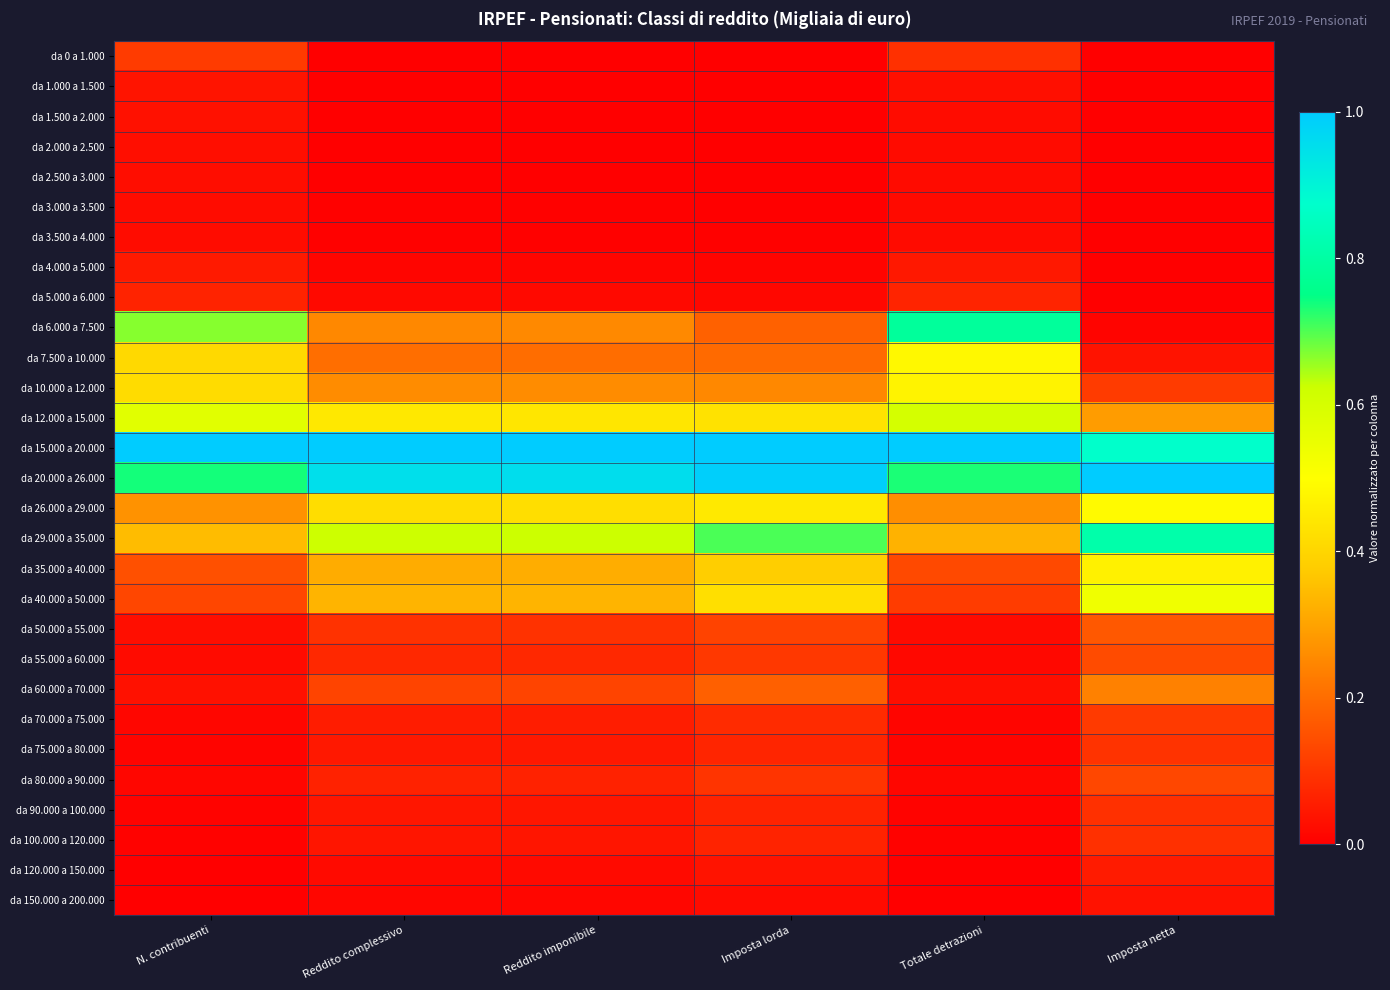

Reading right to left, list all the values displayed in this chart.

da 0 a 1.000: Imposta netta=0.0	Totale detrazioni=0.1	Imposta lorda=0.0	Reddito imponibile=0.0	Reddito complessivo=0.0	N. contribuenti=0.1
da 1.000 a 1.500: Imposta netta=0.0	Totale detrazioni=0.0	Imposta lorda=0.0	Reddito imponibile=0.0	Reddito complessivo=0.0	N. contribuenti=0.0
da 1.500 a 2.000: Imposta netta=0.0	Totale detrazioni=0.0	Imposta lorda=0.0	Reddito imponibile=0.0	Reddito complessivo=0.0	N. contribuenti=0.0
da 2.000 a 2.500: Imposta netta=0.0	Totale detrazioni=0.0	Imposta lorda=0.0	Reddito imponibile=0.0	Reddito complessivo=0.0	N. contribuenti=0.0
da 2.500 a 3.000: Imposta netta=0.0	Totale detrazioni=0.0	Imposta lorda=0.0	Reddito imponibile=0.0	Reddito complessivo=0.0	N. contribuenti=0.0
da 3.000 a 3.500: Imposta netta=0.0	Totale detrazioni=0.0	Imposta lorda=0.0	Reddito imponibile=0.0	Reddito complessivo=0.0	N. contribuenti=0.0
da 3.500 a 4.000: Imposta netta=0.0	Totale detrazioni=0.0	Imposta lorda=0.0	Reddito imponibile=0.0	Reddito complessivo=0.0	N. contribuenti=0.0
da 4.000 a 5.000: Imposta netta=0.0	Totale detrazioni=0.0	Imposta lorda=0.0	Reddito imponibile=0.0	Reddito complessivo=0.0	N. contribuenti=0.0
da 5.000 a 6.000: Imposta netta=0.0	Totale detrazioni=0.1	Imposta lorda=0.0	Reddito imponibile=0.0	Reddito complessivo=0.0	N. contribuenti=0.1
da 6.000 a 7.500: Imposta netta=0.0	Totale detrazioni=0.8	Imposta lorda=0.2	Reddito imponibile=0.3	Reddito complessivo=0.3	N. contribuenti=0.7
da 7.500 a 10.000: Imposta netta=0.0	Totale detrazioni=0.5	Imposta lorda=0.2	Reddito imponibile=0.2	Reddito complessivo=0.2	N. contribuenti=0.4
da 10.000 a 12.000: Imposta netta=0.1	Totale detrazioni=0.5	Imposta lorda=0.3	Reddito imponibile=0.3	Reddito complessivo=0.3	N. contribuenti=0.4
da 12.000 a 15.000: Imposta netta=0.3	Totale detrazioni=0.6	Imposta lorda=0.4	Reddito imponibile=0.4	Reddito complessivo=0.4	N. contribuenti=0.6
da 15.000 a 20.000: Imposta netta=0.9	Totale detrazioni=1.0	Imposta lorda=1.0	Reddito imponibile=1.0	Reddito complessivo=1.0	N. contribuenti=1.0
da 20.000 a 26.000: Imposta netta=1.0	Totale detrazioni=0.7	Imposta lorda=1.0	Reddito imponibile=1.0	Reddito complessivo=1.0	N. contribuenti=0.7
da 26.000 a 29.000: Imposta netta=0.5	Totale detrazioni=0.3	Imposta lorda=0.4	Reddito imponibile=0.4	Reddito complessivo=0.4	N. contribuenti=0.3
da 29.000 a 35.000: Imposta netta=0.8	Totale detrazioni=0.3	Imposta lorda=0.7	Reddito imponibile=0.6	Reddito complessivo=0.6	N. contribuenti=0.3
da 35.000 a 40.000: Imposta netta=0.5	Totale detrazioni=0.1	Imposta lorda=0.4	Reddito imponibile=0.3	Reddito complessivo=0.3	N. contribuenti=0.1
da 40.000 a 50.000: Imposta netta=0.5	Totale detrazioni=0.1	Imposta lorda=0.4	Reddito imponibile=0.3	Reddito complessivo=0.3	N. contribuenti=0.1
da 50.000 a 55.000: Imposta netta=0.2	Totale detrazioni=0.0	Imposta lorda=0.1	Reddito imponibile=0.1	Reddito complessivo=0.1	N. contribuenti=0.0
da 55.000 a 60.000: Imposta netta=0.1	Totale detrazioni=0.0	Imposta lorda=0.1	Reddito imponibile=0.1	Reddito complessivo=0.1	N. contribuenti=0.0
da 60.000 a 70.000: Imposta netta=0.2	Totale detrazioni=0.0	Imposta lorda=0.2	Reddito imponibile=0.1	Reddito complessivo=0.1	N. contribuenti=0.0
da 70.000 a 75.000: Imposta netta=0.1	Totale detrazioni=0.0	Imposta lorda=0.1	Reddito imponibile=0.1	Reddito complessivo=0.1	N. contribuenti=0.0
da 75.000 a 80.000: Imposta netta=0.1	Totale detrazioni=0.0	Imposta lorda=0.1	Reddito imponibile=0.0	Reddito complessivo=0.0	N. contribuenti=0.0
da 80.000 a 90.000: Imposta netta=0.1	Totale detrazioni=0.0	Imposta lorda=0.1	Reddito imponibile=0.1	Reddito complessivo=0.1	N. contribuenti=0.0
da 90.000 a 100.000: Imposta netta=0.1	Totale detrazioni=0.0	Imposta lorda=0.1	Reddito imponibile=0.0	Reddito complessivo=0.0	N. contribuenti=0.0
da 100.000 a 120.000: Imposta netta=0.1	Totale detrazioni=0.0	Imposta lorda=0.1	Reddito imponibile=0.0	Reddito complessivo=0.0	N. contribuenti=0.0
da 120.000 a 150.000: Imposta netta=0.1	Totale detrazioni=0.0	Imposta lorda=0.0	Reddito imponibile=0.0	Reddito complessivo=0.0	N. contribuenti=0.0
da 150.000 a 200.000: Imposta netta=0.0	Totale detrazioni=0.0	Imposta lorda=0.0	Reddito imponibile=0.0	Reddito complessivo=0.0	N. contribuenti=0.0